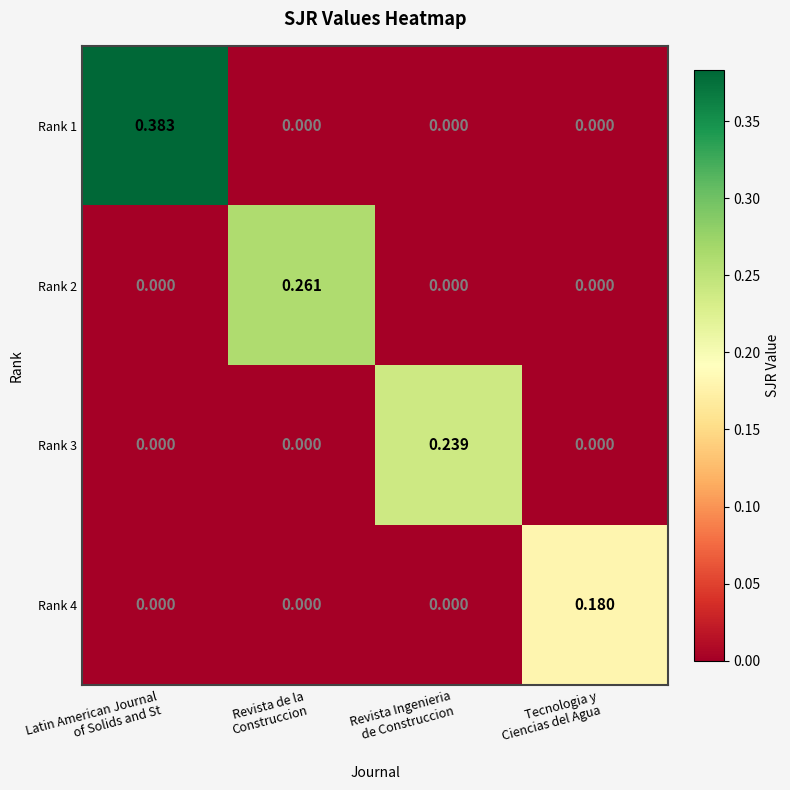

Which series has the largest range (max minus min)?

Rank 1